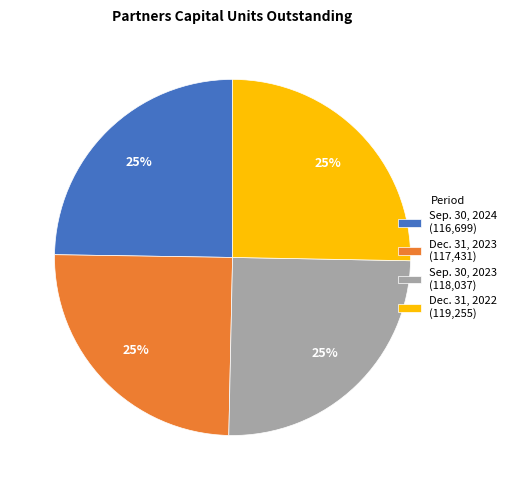

Is it true that Sep. 30, 2024 is 31% of the pie?

False